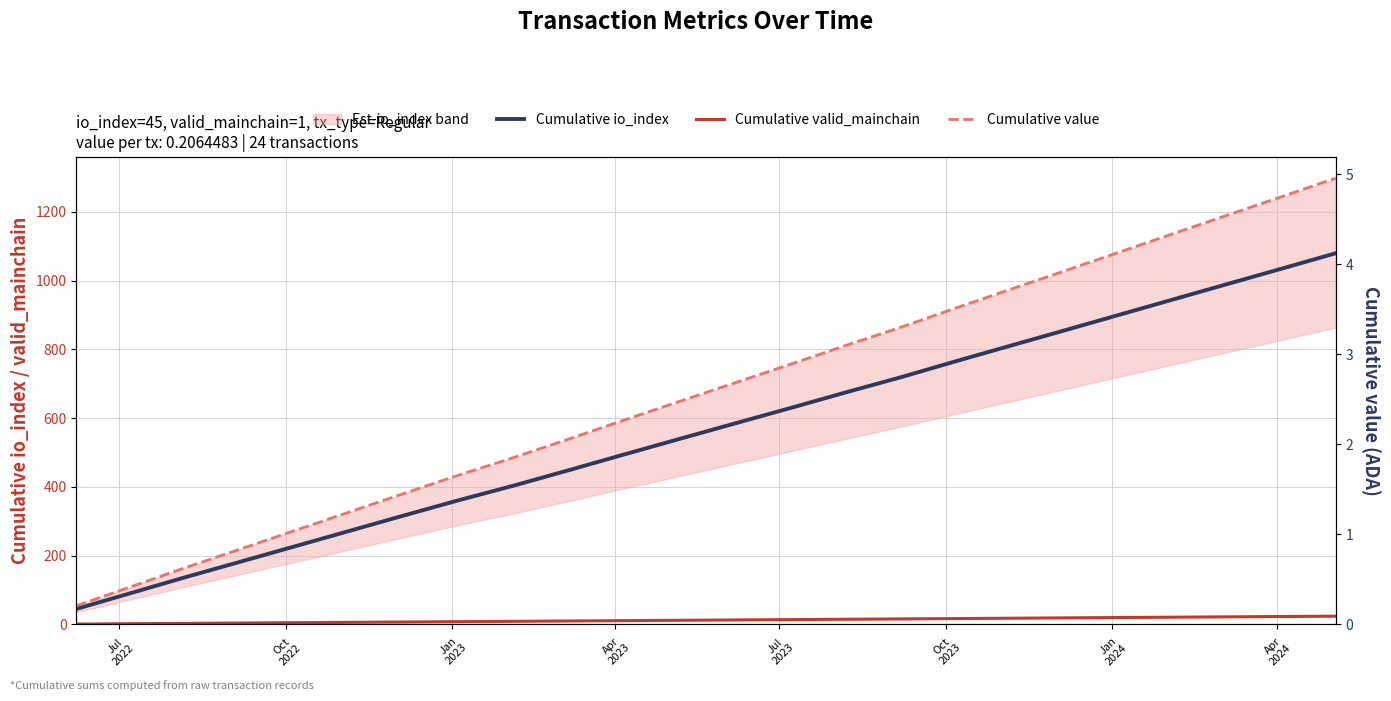

How many lines are shown in the chart?

3